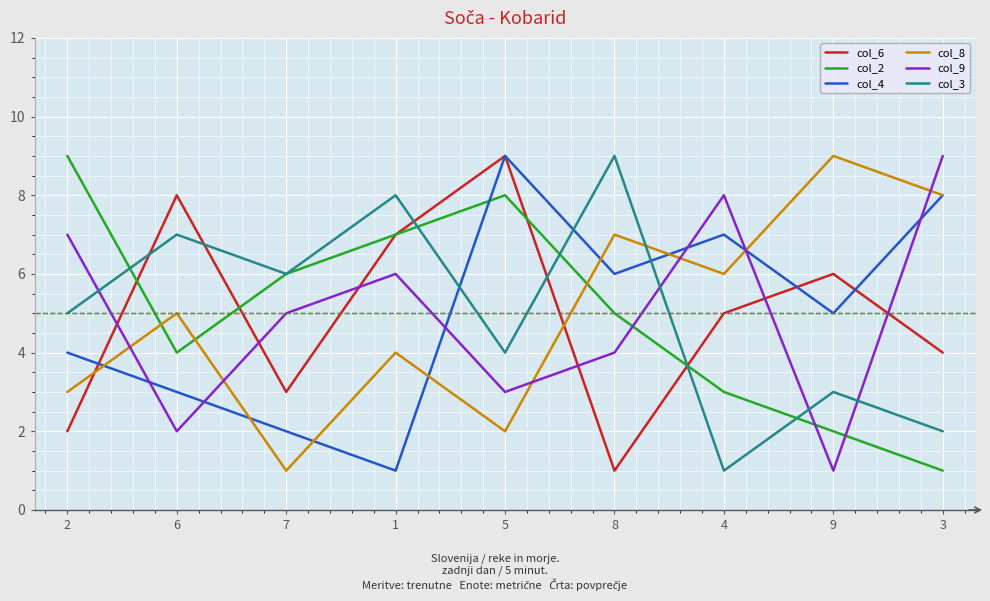

Which series changed the most between 1 and 5?

col_4